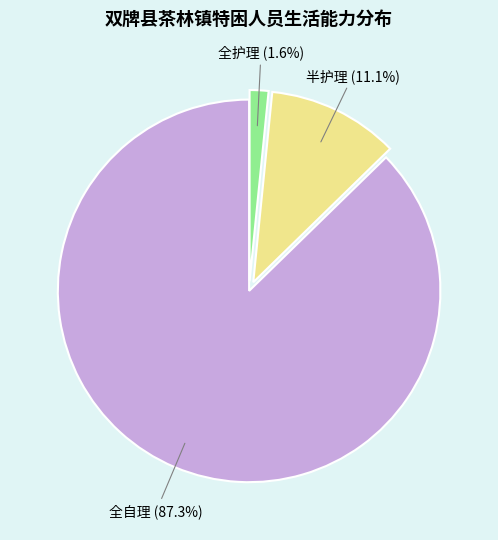

To the nearest percent, what percentage of the pie is 全护理?

2%